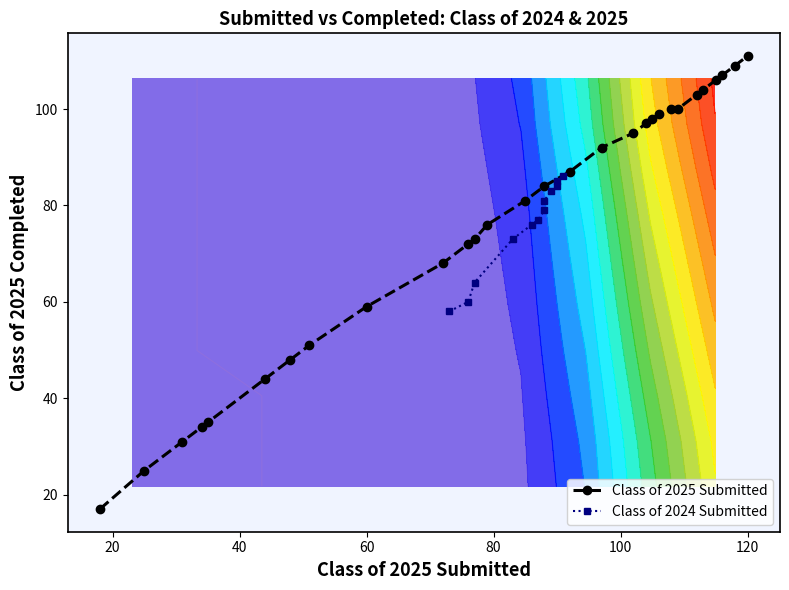

Reading left to right, extract all data points from this chart.

2025_Submitted: 12/06=18	12/13=25	12/20=31	12/27=34	12/31=35	01/10=44	01/17=48	01/24=51	01/31=60	02/07=72	02/14=76	02/21=77	02/28=79	03/07=85	03/14=88	03/21=92	03/28=97	04/04=102	04/11=104	04/18=105	04/24=106	05/02=108	05/09=109	05/16=112	05/23=113	05/30=115	06/06=116	06/13=118	06/20=120
2025_Completed: 12/06=17	12/13=25	12/20=31	12/27=34	12/31=35	01/10=44	01/17=48	01/24=51	01/31=59	02/07=68	02/14=72	02/21=73	02/28=76	03/07=81	03/14=84	03/21=87	03/28=92	04/04=95	04/11=97	04/18=98	04/24=99	05/02=100	05/09=100	05/16=103	05/23=104	05/30=106	06/06=107	06/13=109	06/20=111
2024_Submitted: 12/06=0	12/13=0	12/20=0	12/27=0	12/31=0	01/10=0	01/17=0	01/24=0	01/31=0	02/07=0	02/14=0	02/21=0	02/28=0	03/07=0	03/14=0	03/21=0	03/28=0	04/04=73	04/11=76	04/18=77	04/24=83	05/02=86	05/09=87	05/16=88	05/23=88	05/30=89	06/06=90	06/13=90	06/20=91
2024_Completed: 12/06=0	12/13=0	12/20=0	12/27=0	12/31=0	01/10=0	01/17=0	01/24=0	01/31=0	02/07=0	02/14=0	02/21=0	02/28=0	03/07=0	03/14=0	03/21=0	03/28=0	04/04=58	04/11=60	04/18=64	04/24=73	05/02=76	05/09=77	05/16=79	05/23=81	05/30=83	06/06=84	06/13=85	06/20=86